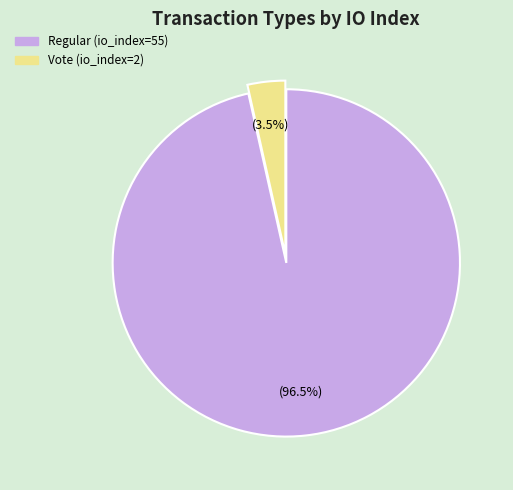

Rank the categories by value from lowest to highest.

Vote (io_index=2), Regular (io_index=55)